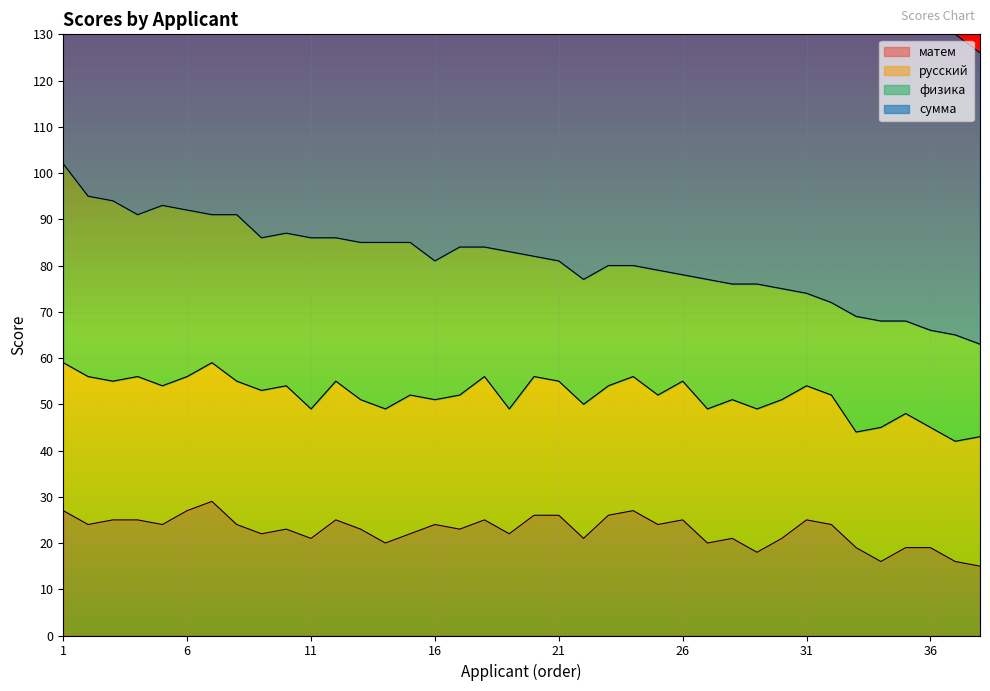

True or false: матем and сумма intersect in this chart.

False